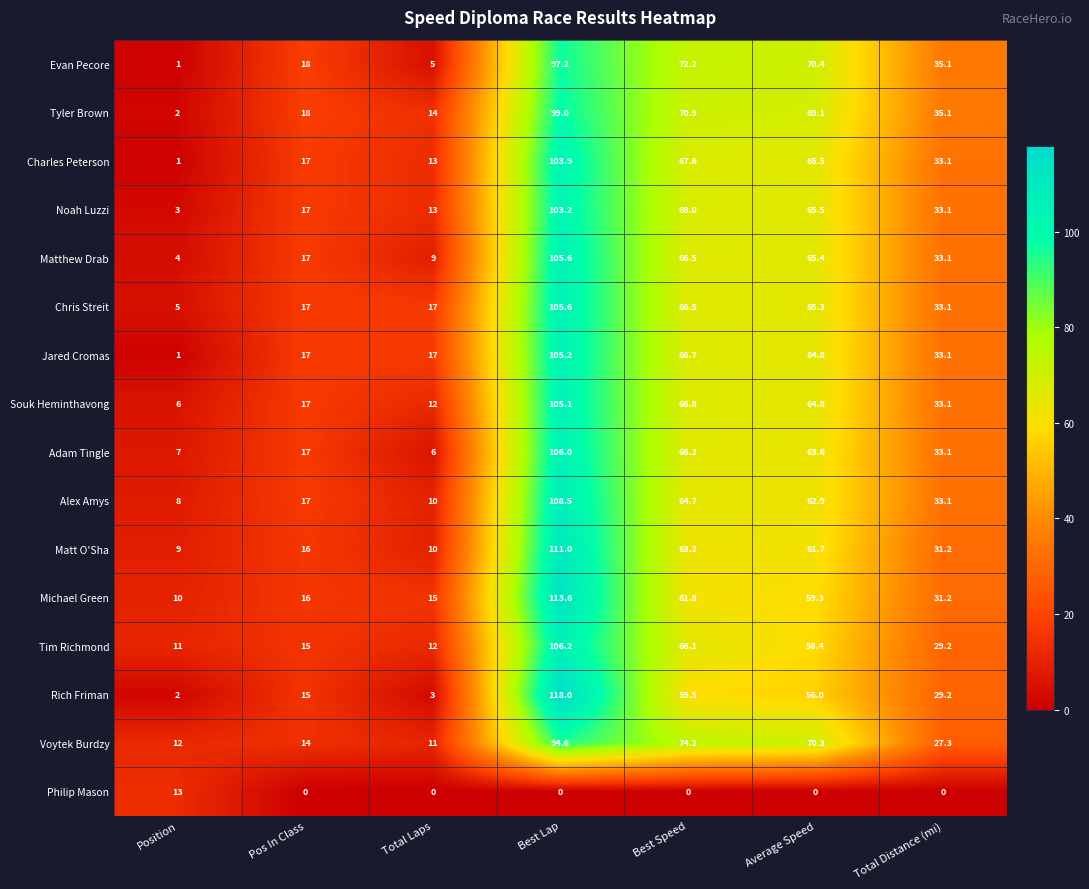

What is the sum of the Tim Richmond values at Pos In Class and Best Speed?

81.1